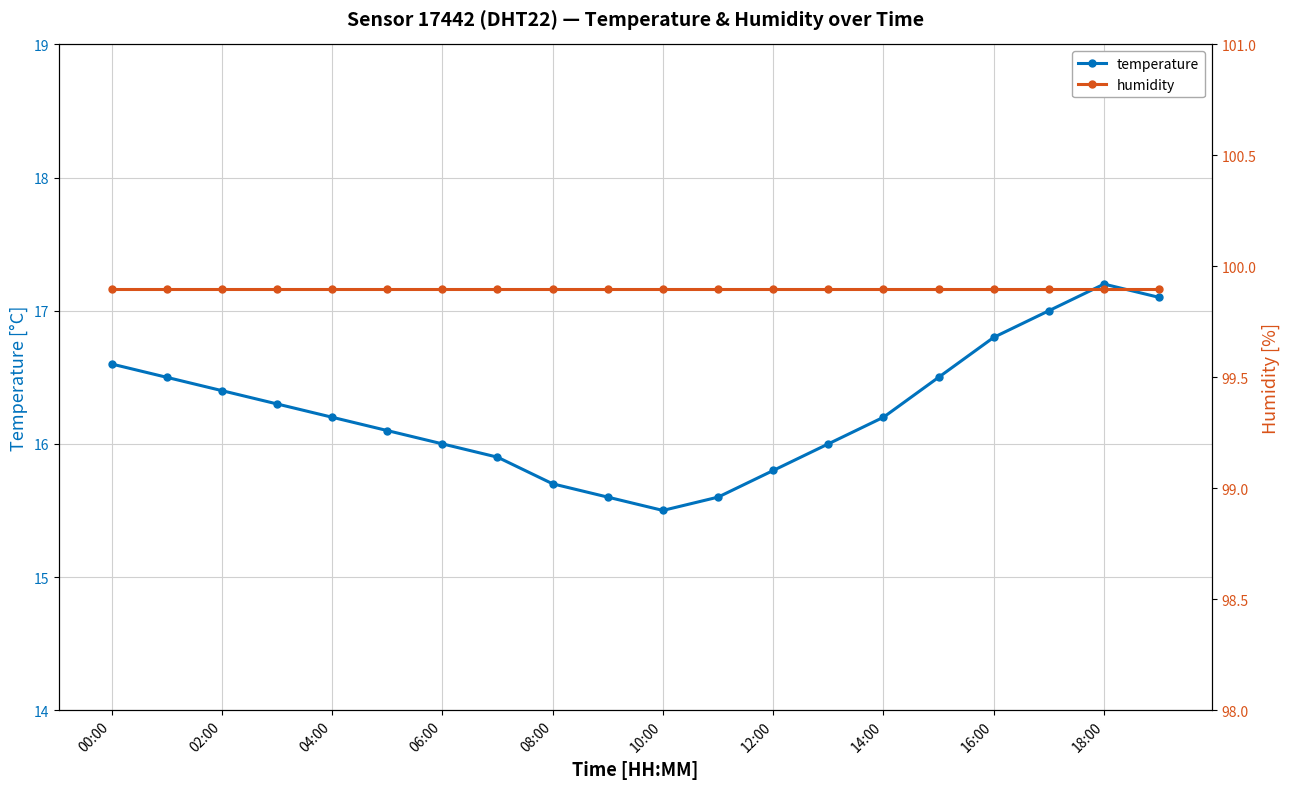

In temperature, how many points are higher than both neighbors (excluding endpoints)?

1